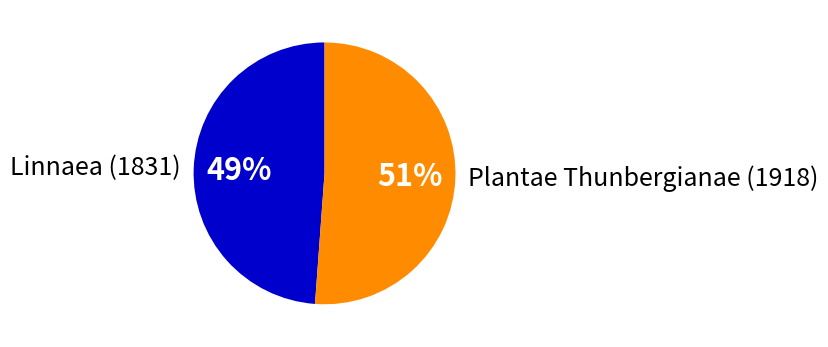

Do Linnaea (1831) and Plantae Thunbergianae (1918) together represent more than half of the pie?

Yes